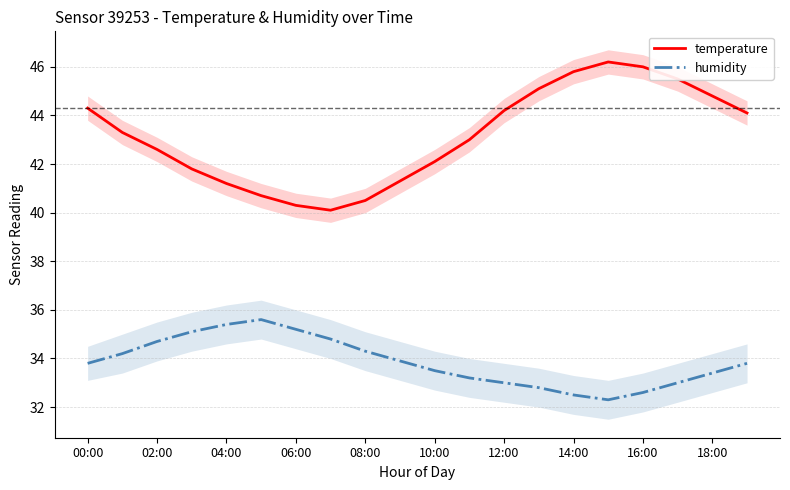

Which series has the largest range (max minus min)?

temperature